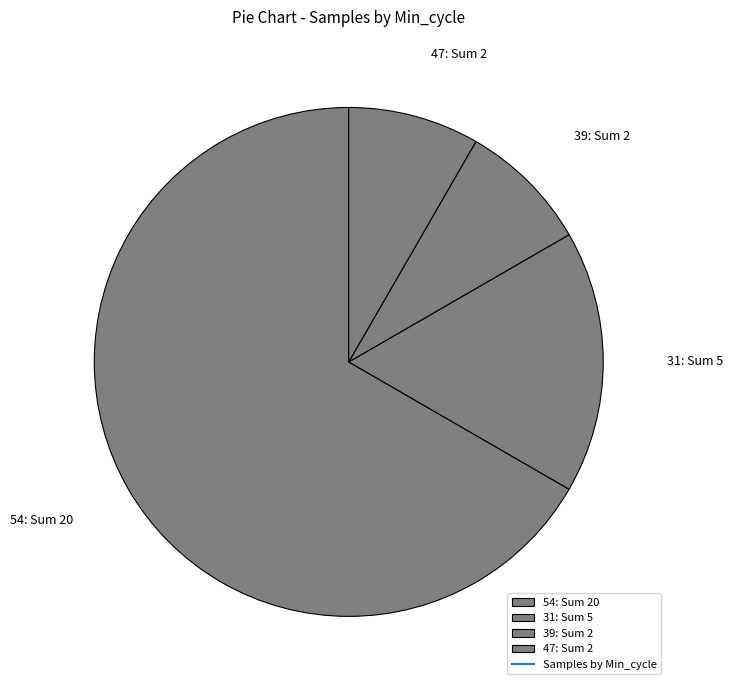

What is the largest slice in the pie chart?

54: Sum 20